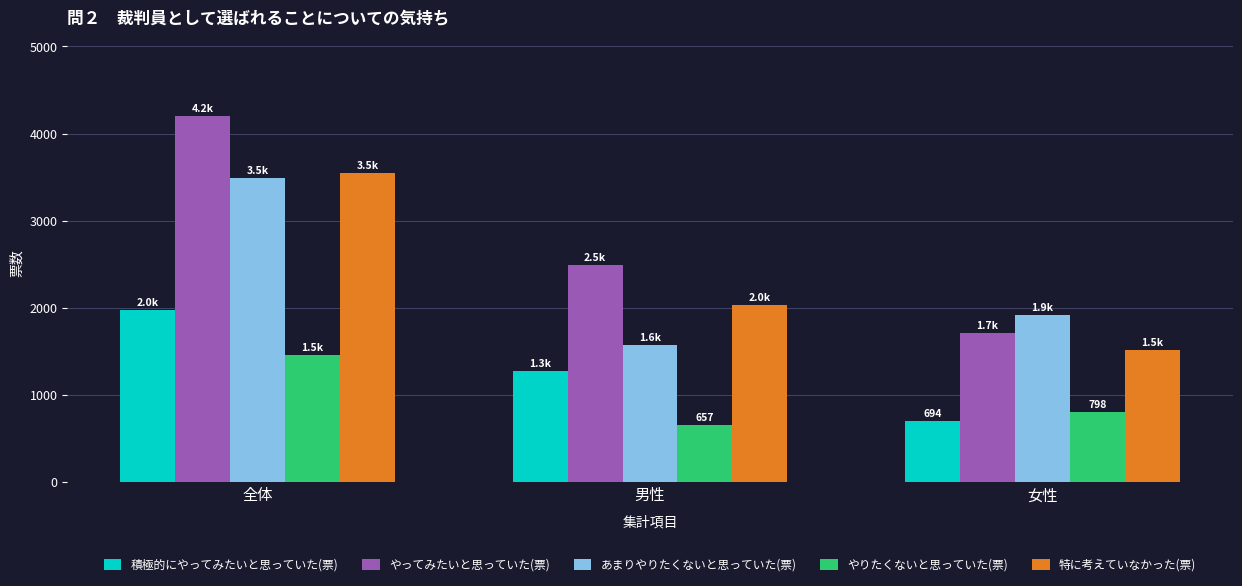

What is the label of the 3rd bar from the left?

女性